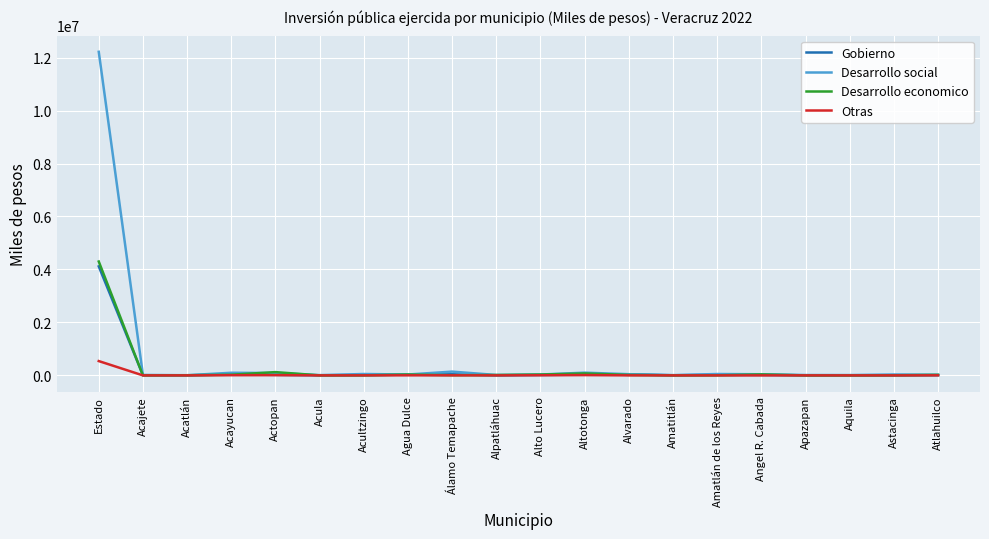

What is the average value of the Desarrollo economico series?

235484